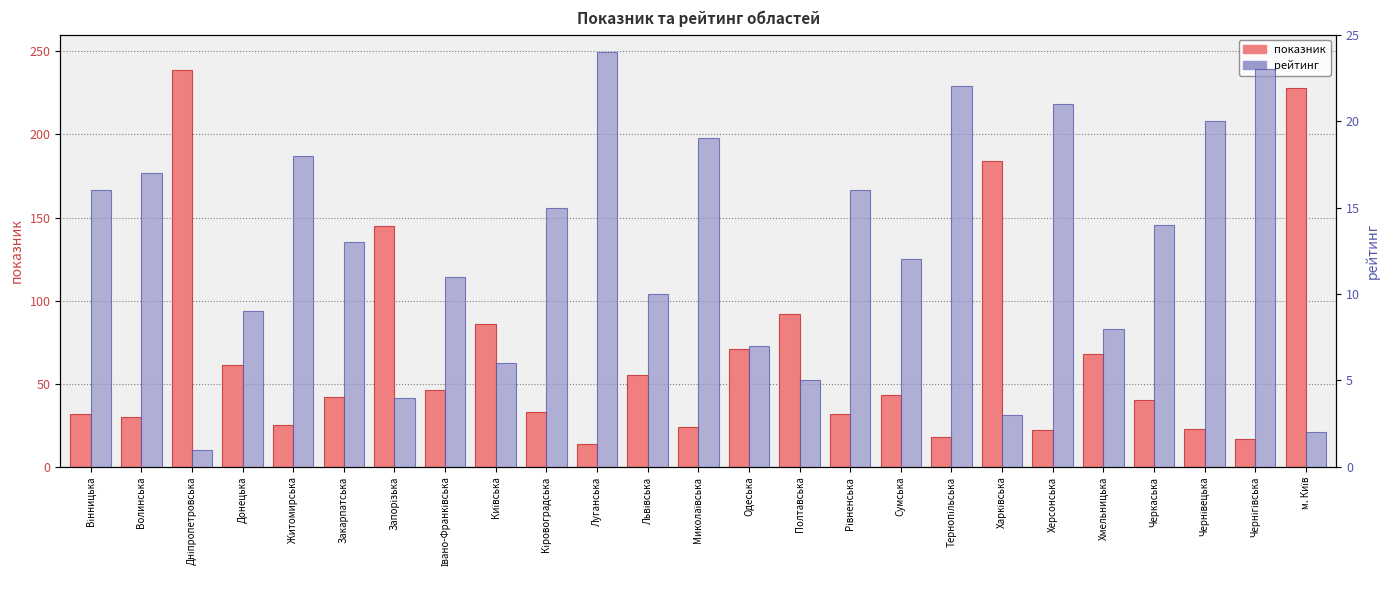

Read the показник value at Запорізька, to the nearest 10.

140